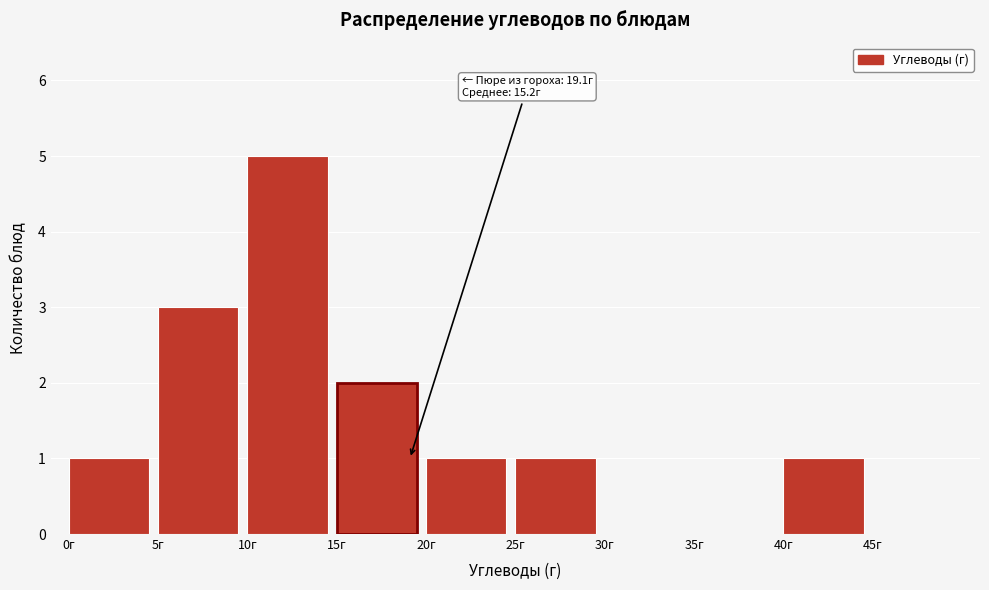

Which range on the x-axis has the tallest bar?

10 to 15